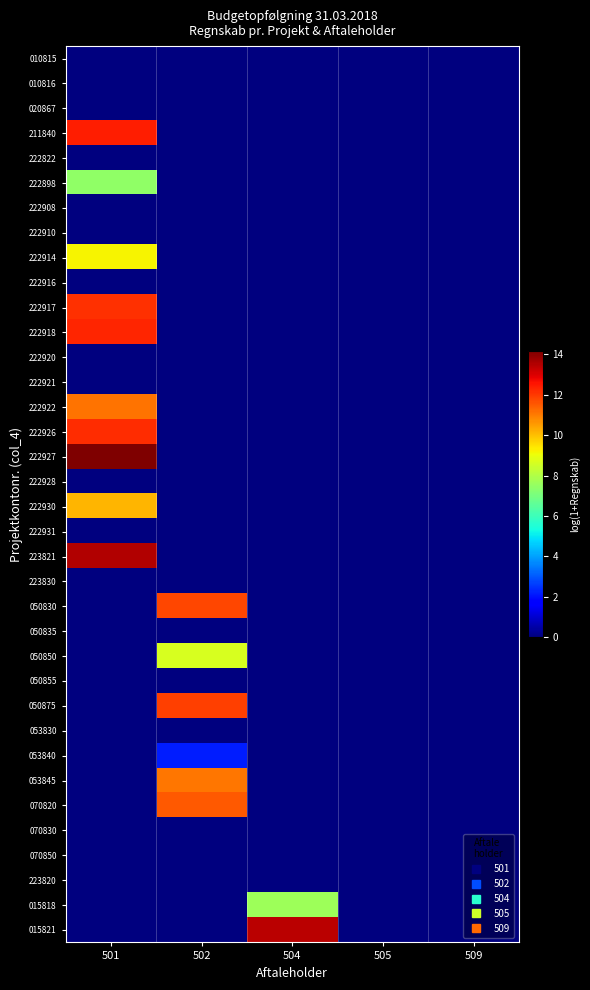

Rank the series by their maximum value, from lowest to highest.

010815, 010816, 020867, 222822, 222908, 222910, 222916, 222920, 222921, 222928, 222931, 223830, 050835, 050855, 053830, 070830, 070850, 223820, 053840, 222898, 015818, 050850, 222914, 222930, 053845, 222922, 070820, 050830, 050875, 222917, 222926, 222918, 211840, 015821, 223821, 222927